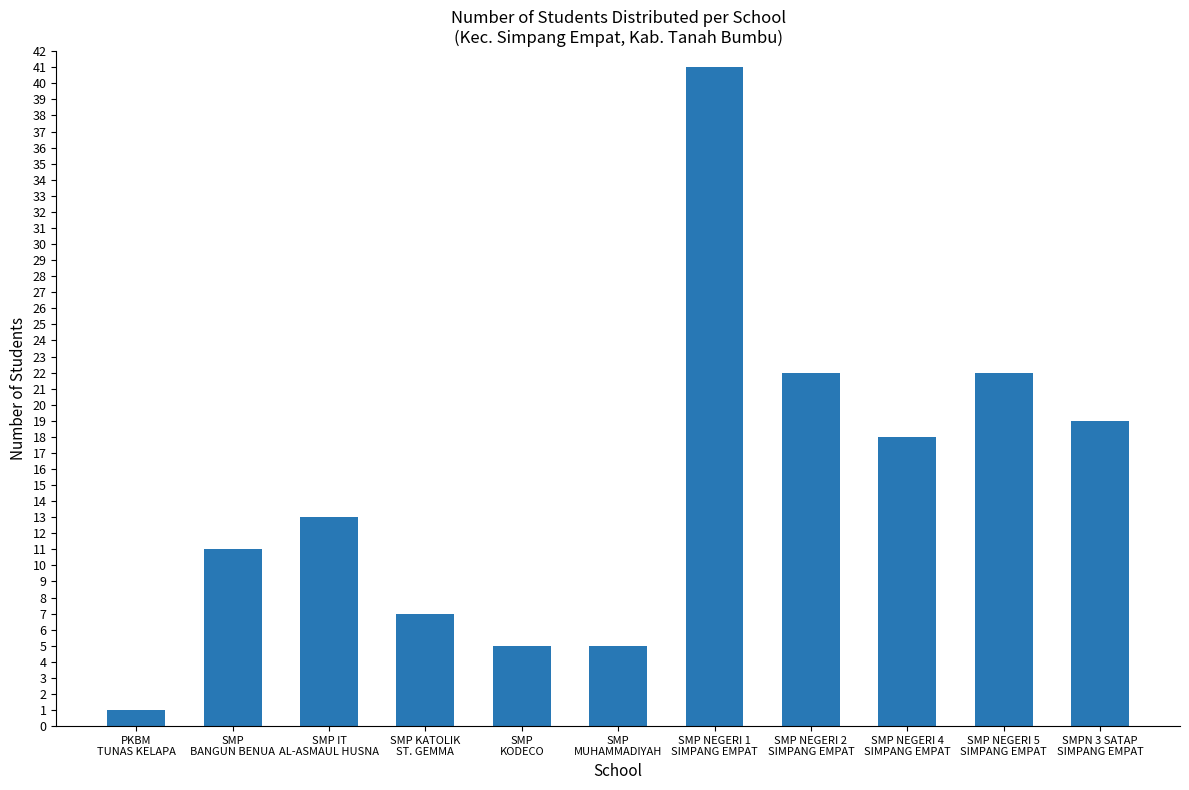

What is the difference between the values at SMP
MUHAMMADIYAH and PKBM
TUNAS KELAPA?

4